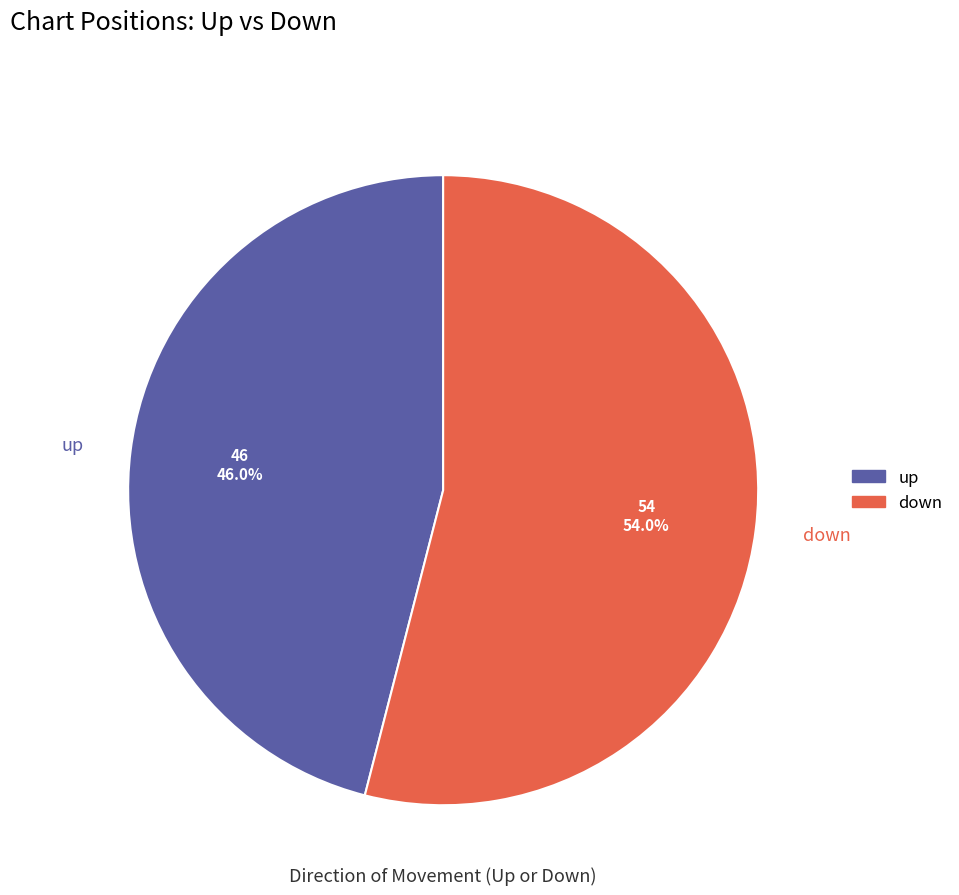

Is it true that down is 54% of the pie?

True